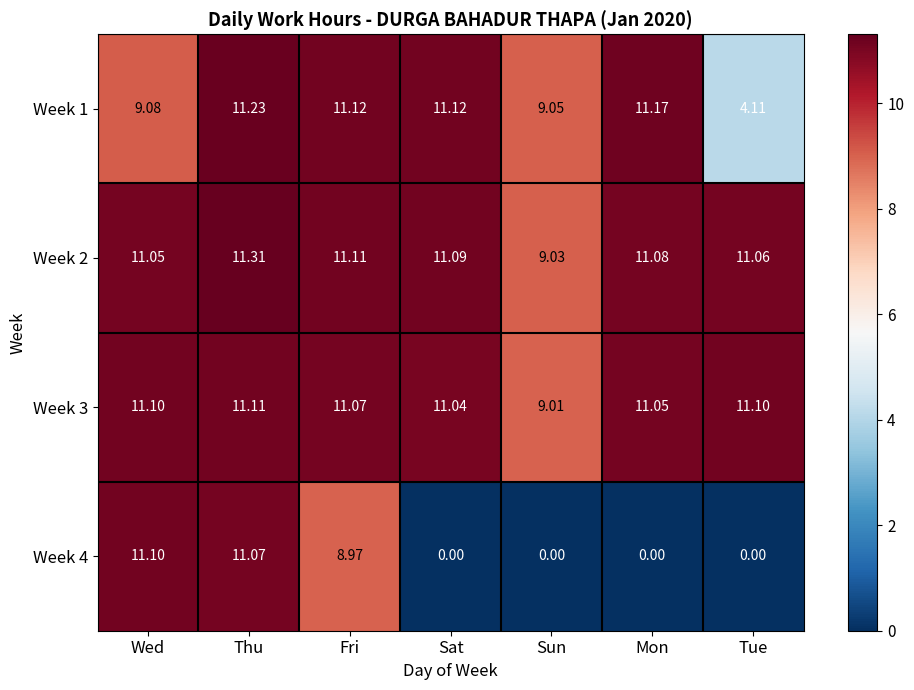

Rank the series at Sat from highest to lowest value.

Week 1, Week 2, Week 3, Week 4